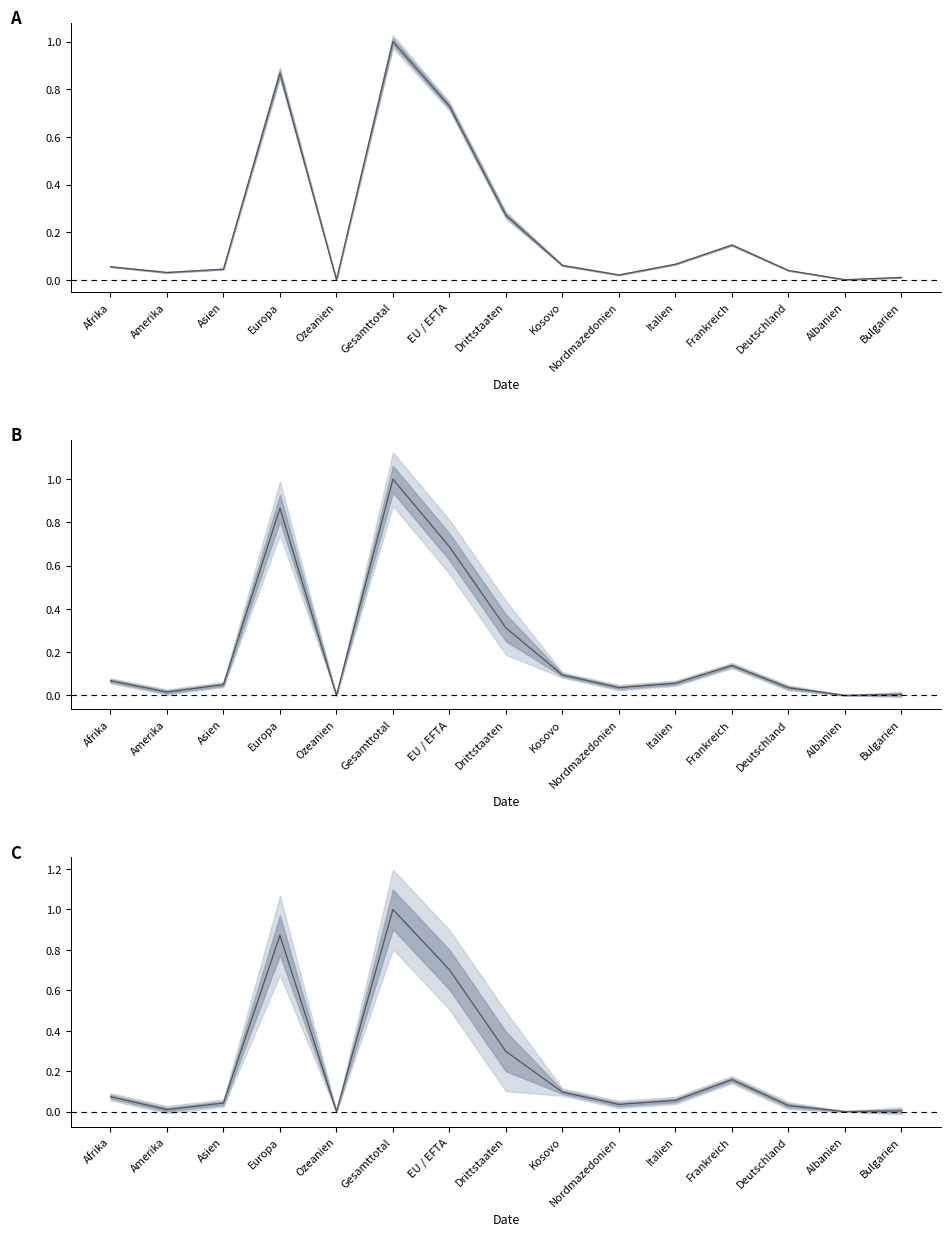

Reading right to left, list all the values displayed in this chart.

0.0	0.0	0.0	0.2	0.1	0.0	0.1	0.3	0.7	1.0	0.0	0.9	0.0	0.0	0.1